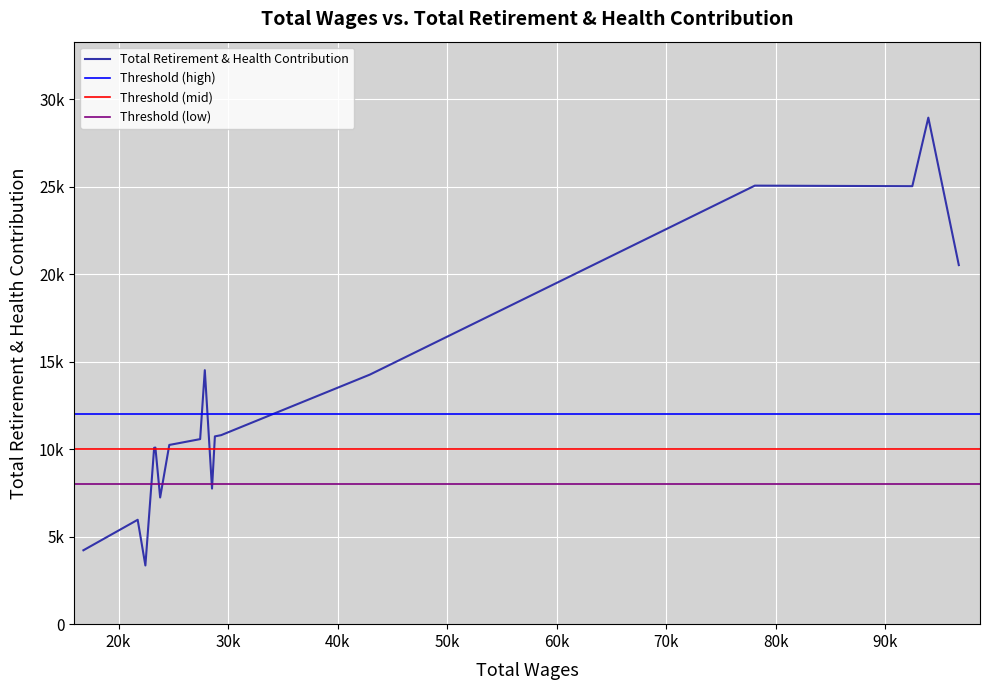

True or false: the data has more than 1 interior local peaks.

True